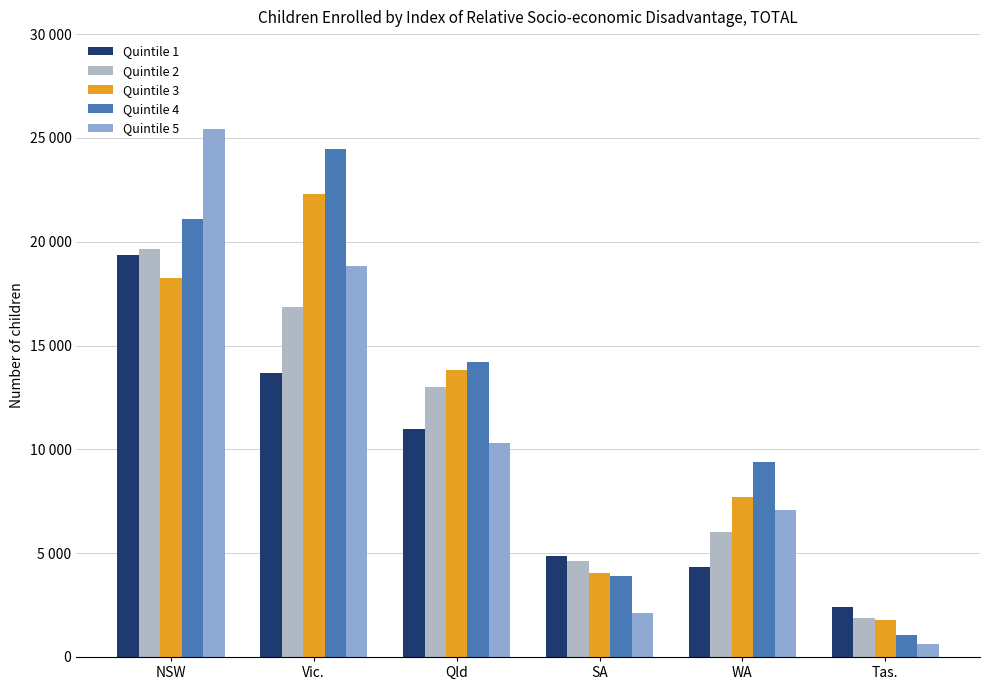

What are all the series names shown in the legend?

Quintile 1, Quintile 2, Quintile 3, Quintile 4, Quintile 5